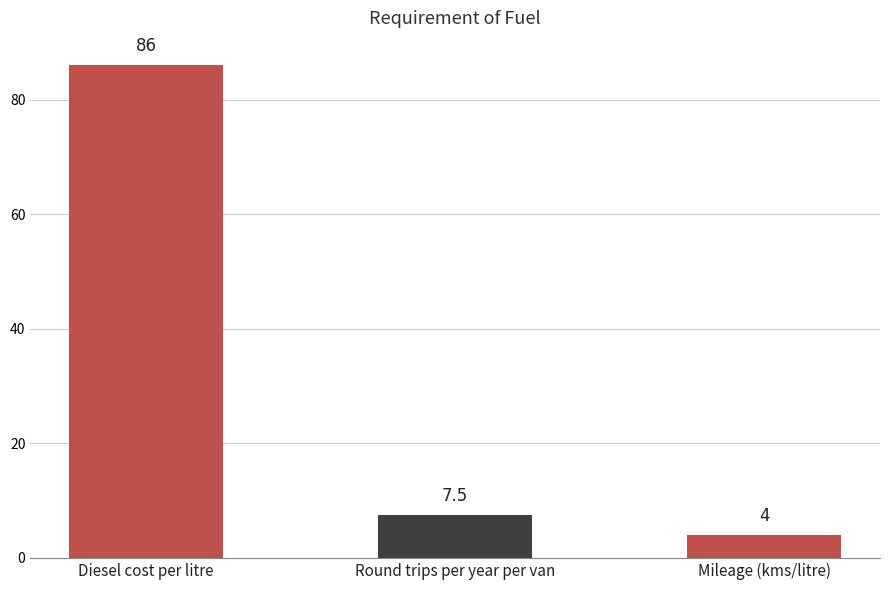

How many data points are above 7?

2